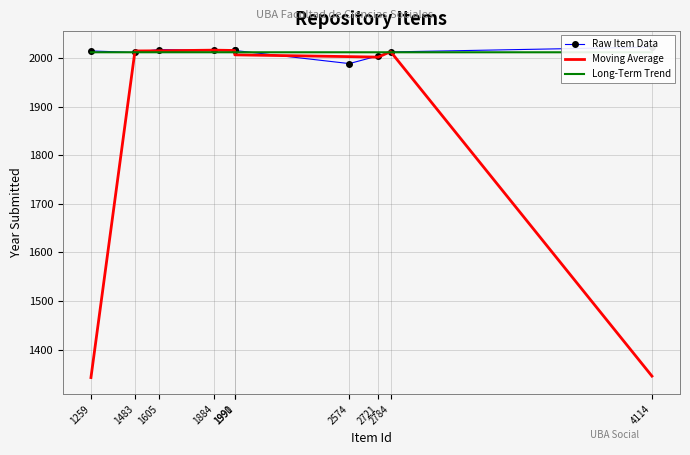

What is the sum of the Moving Average values at 1991 and 2574?

4010.3